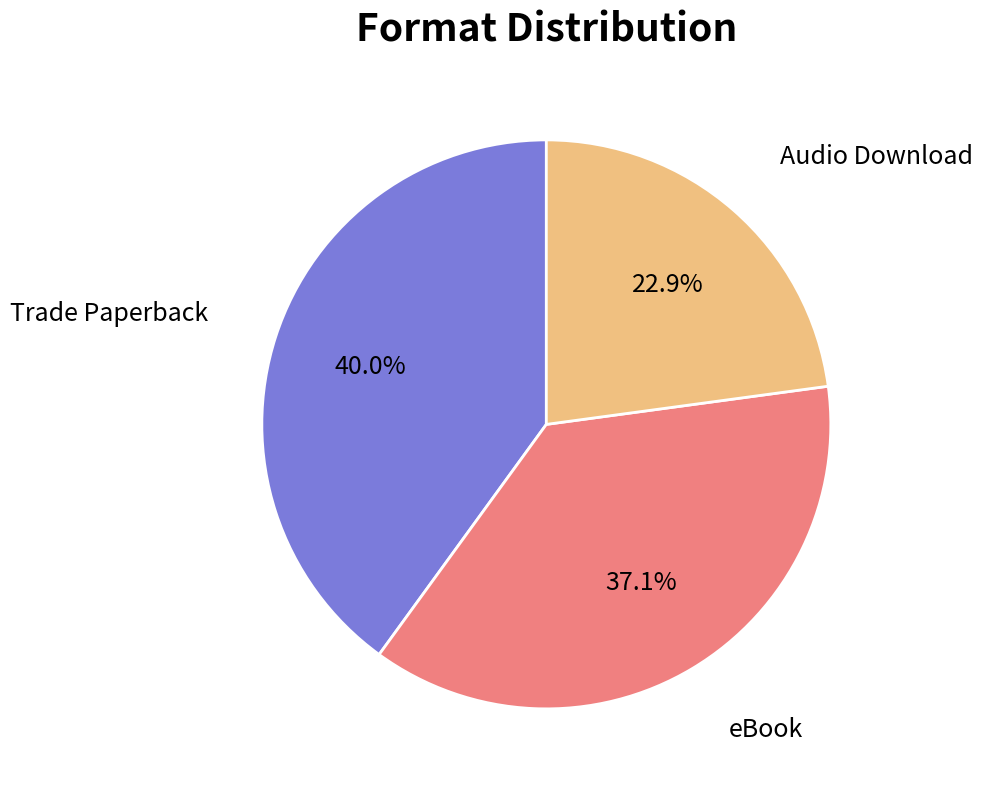

What percentage is the Trade Paperback slice, to the nearest percent?

40%